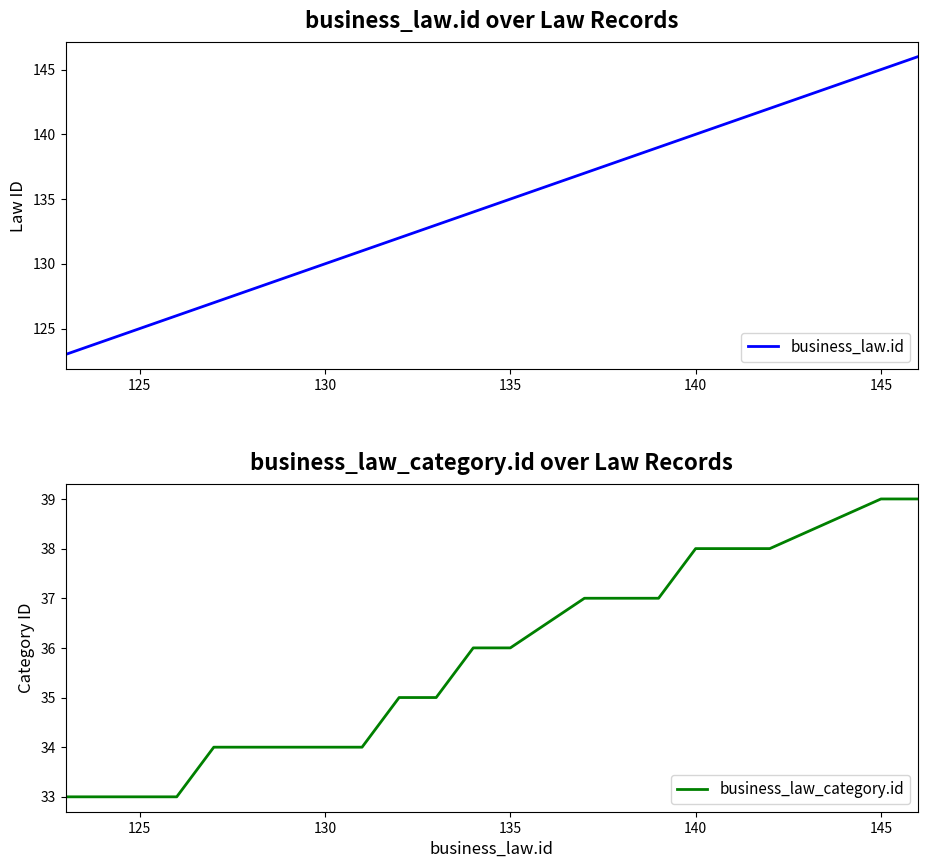

Reading right to left, what are all the values shown in this chart?

business_law.id: 146	145	142	141	140	139	138	137	135	134	133	132	131	130	128	127	126	125	124	123
business_law_category.id: 39	39	38	38	38	37	37	37	36	36	35	35	34	34	34	34	33	33	33	33